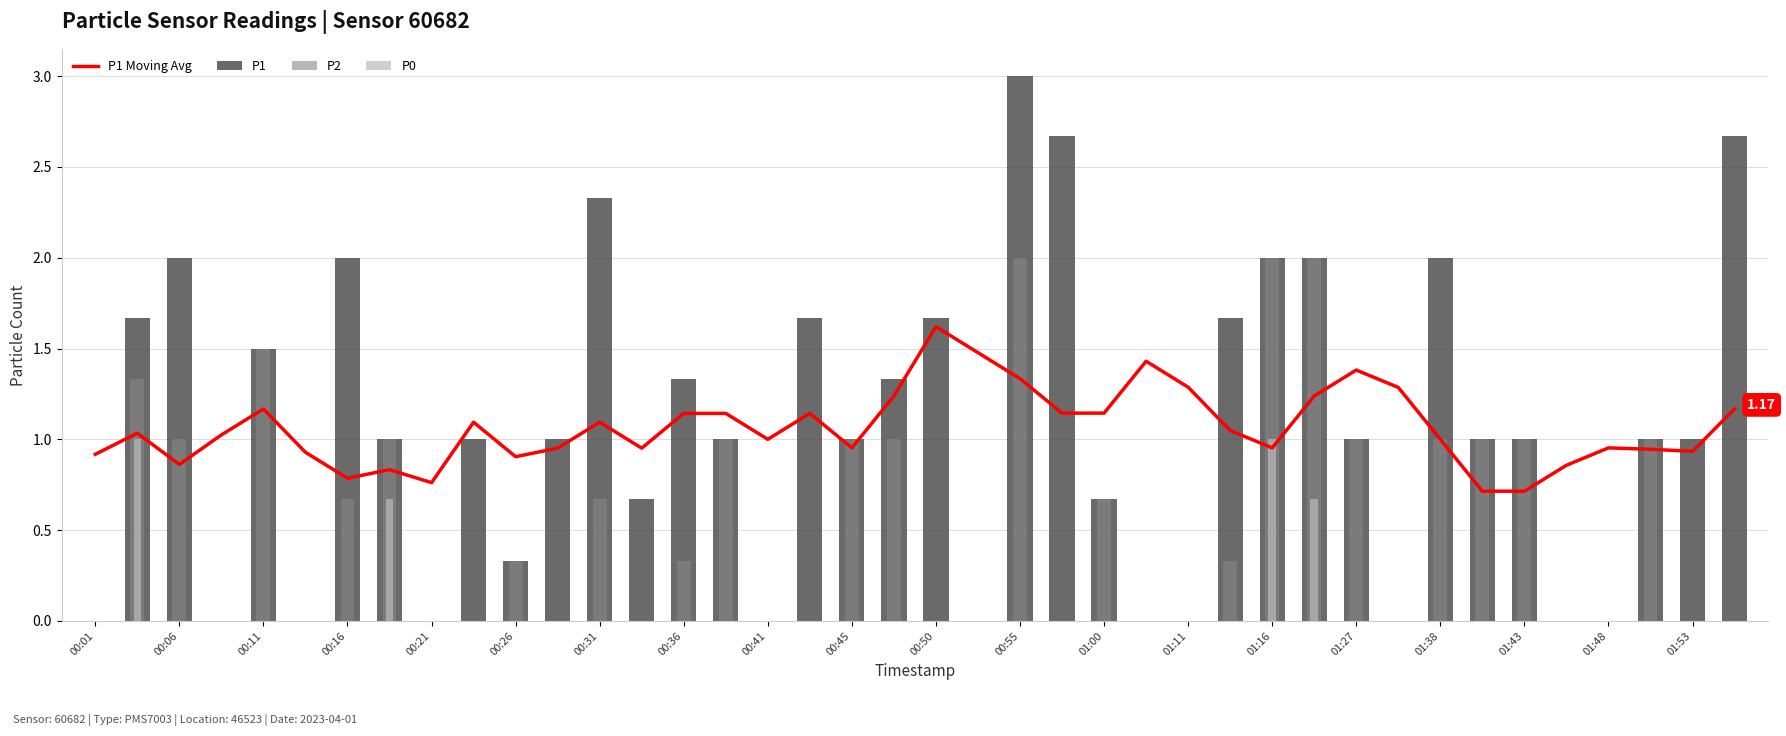

Reading left to right, transcribe all the data shown in this chart.

P1 Moving Avg: 0.9	1.0	0.9	1.0	1.2	0.9	0.8	0.8	0.8	1.1	0.9	1.0	1.1	1.0	1.1	1.1	1.0	1.1	1.0	1.2	1.6	1.5	1.3	1.1	1.1	1.4	1.3	1.0	1.0	1.2	1.4	1.3	1.0	0.7	0.7	0.9	1.0	0.9	0.9	1.2
P1: 0.0	1.7	2.0	0.0	1.5	0.0	2.0	1.0	0.0	1.0	0.3	1.0	2.3	0.7	1.3	1.0	0.0	1.7	1.0	1.3	1.7	0.0	3.0	2.7	0.7	0.0	0.0	1.7	2.0	2.0	1.0	0.0	2.0	1.0	1.0	0.0	0.0	1.0	1.0	2.7
P2: 0.0	1.3	1.0	0.0	1.5	0.0	0.7	1.0	0.0	0.0	0.3	0.0	0.7	0.0	0.3	1.0	0.0	0.0	1.0	1.0	0.0	0.0	2.0	0.0	0.7	0.0	0.0	0.3	2.0	2.0	1.0	0.0	1.0	1.0	1.0	0.0	0.0	1.0	0.0	0.0
P0: 0.0	1.0	0.0	0.0	0.0	0.0	0.0	0.7	0.0	0.0	0.0	0.0	0.0	0.0	0.0	0.0	0.0	0.0	0.0	0.0	0.0	0.0	0.0	0.0	0.0	0.0	0.0	0.0	1.0	0.7	0.0	0.0	0.0	0.0	0.0	0.0	0.0	0.0	0.0	0.0